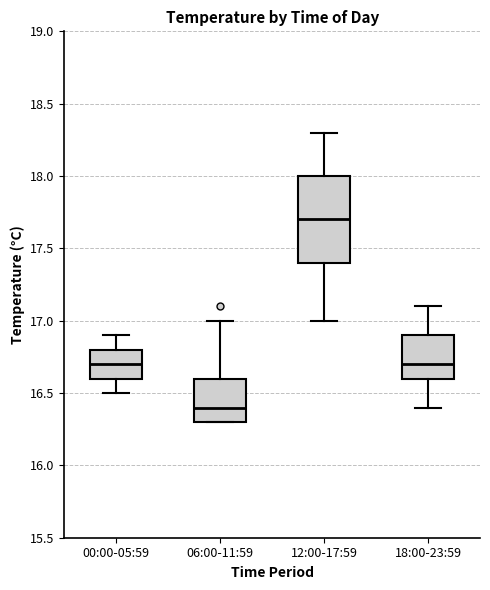

Reading left to right, transcribe this box plot: for each box, give where its median line is, the range the box spans, and where its two whiskers end, as read against the y-axis. The values are not printed on the chart, so give them approximately, as read against the axis.

00:00-05:59: median 16.7, box 16.6 to 16.8, whiskers 16.5 to 16.9
06:00-11:59: median 16.4, box 16.3 to 16.6, whiskers 16.3 to 17.0
12:00-17:59: median 17.7, box 17.4 to 18.0, whiskers 17.0 to 18.3
18:00-23:59: median 16.7, box 16.6 to 16.9, whiskers 16.4 to 17.1